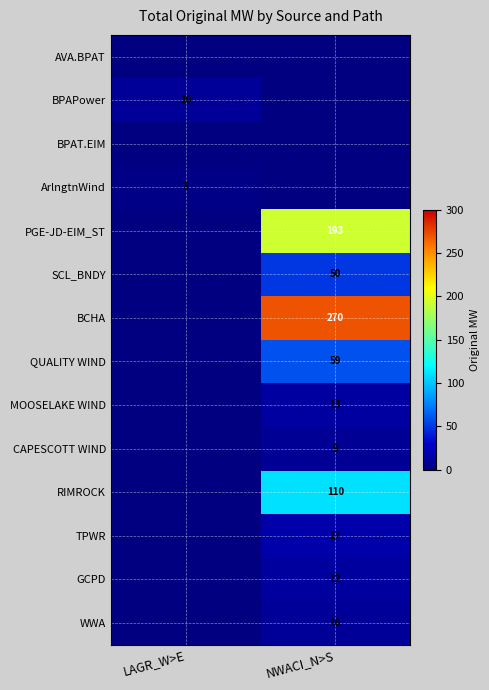

How many categories are shown in the chart?

2